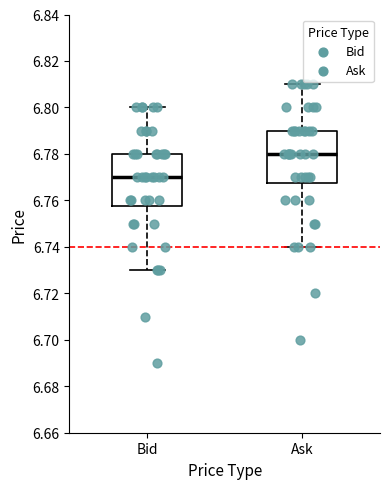

Reading left to right, transcribe this box plot: for each box, give where its median line is, the range the box spans, and where its two whiskers end, as read against the y-axis. The values are not printed on the chart, so give them approximately, as read against the axis.

Bid: median 6.770, box 6.758 to 6.780, whiskers 6.730 to 6.800
Ask: median 6.780, box 6.768 to 6.790, whiskers 6.740 to 6.810